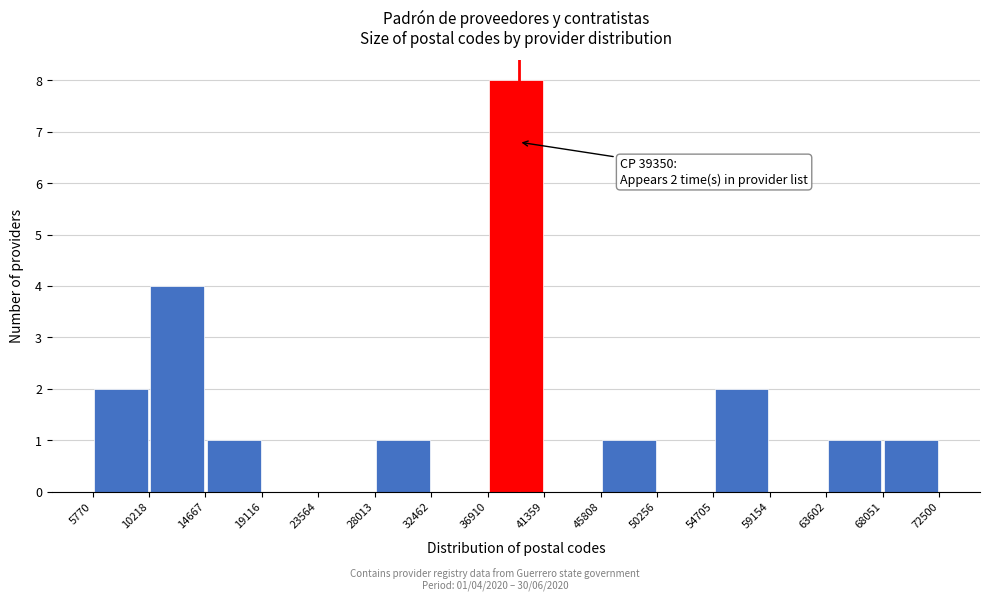

Over which range of the x-axis is the bar tallest?

36910 to 41359